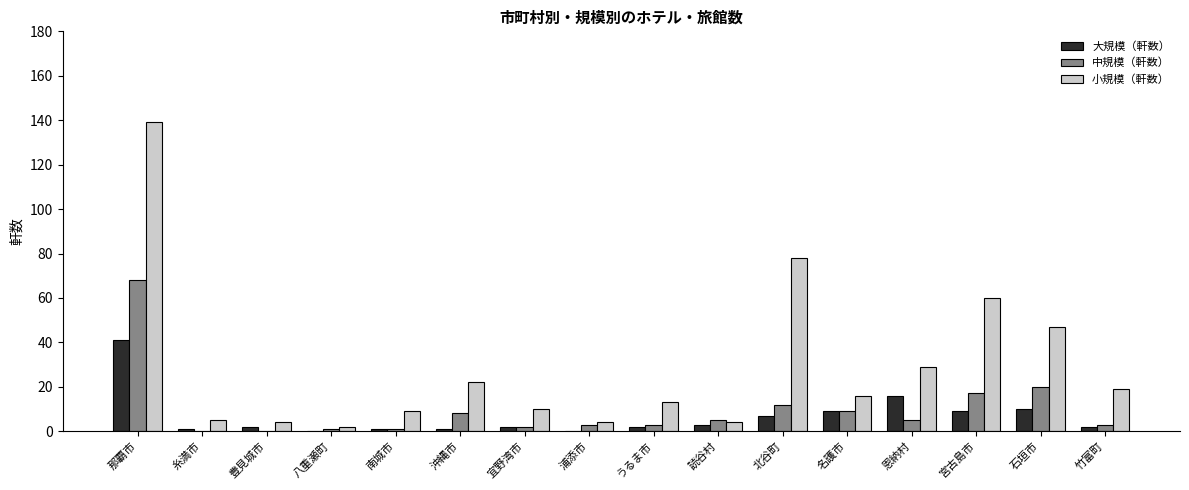

At which category is the sum across all series the highest?

那覇市